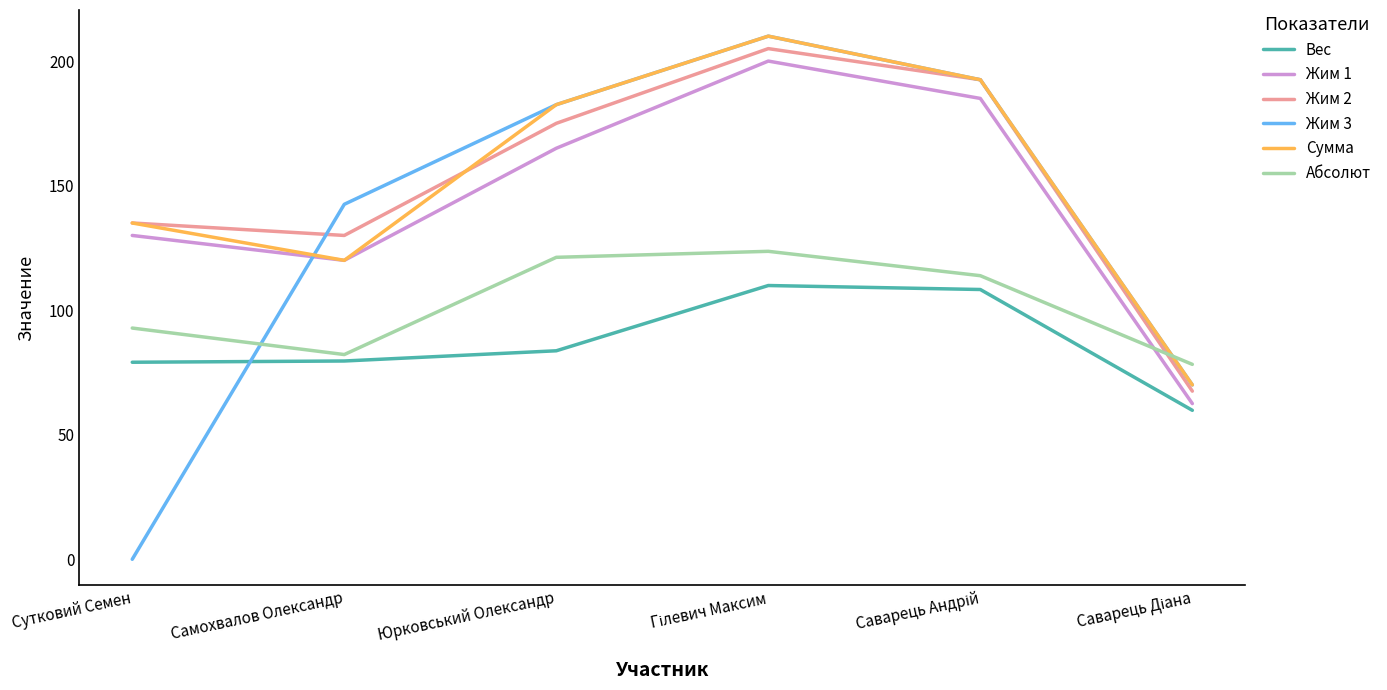

What is the total value across all series at Сутковий Семен?

571.9